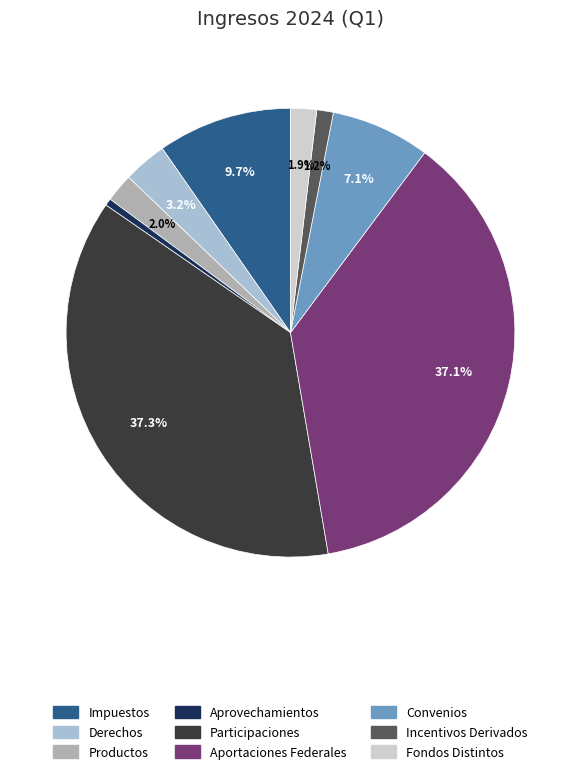

True or false: Convenios accounts for 1% of the total.

False